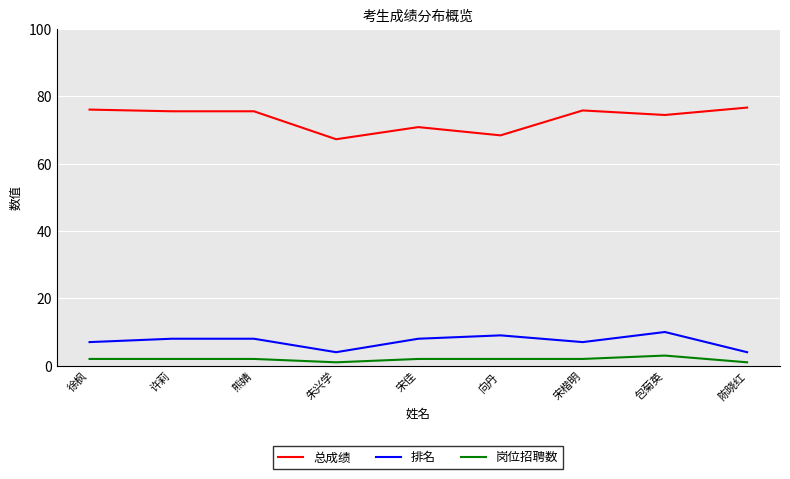

At how many categories does at least one series exceed 23?

9